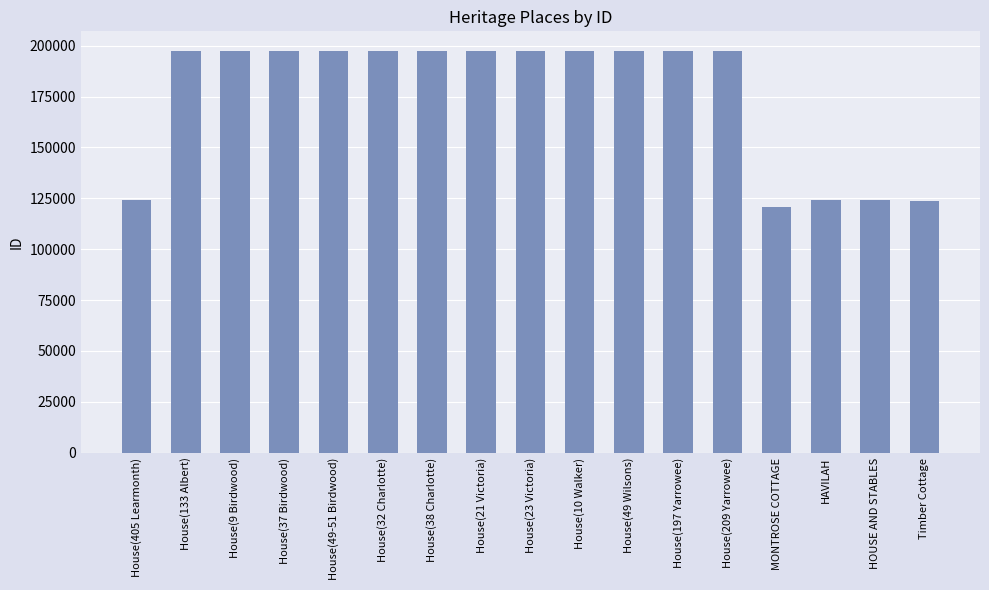

What is the change in value from House(49-51 Birdwood) to HAVILAH?

-73200